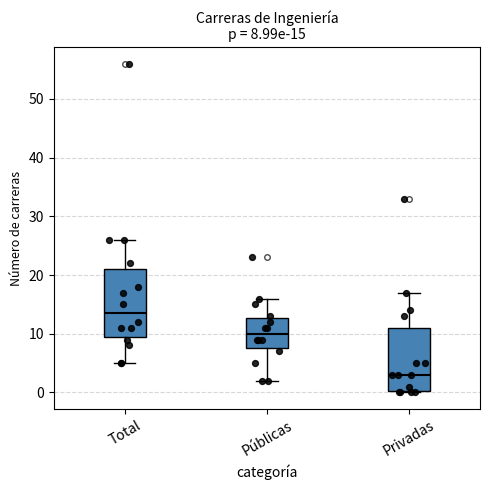

Which box has the highest median line?

Total